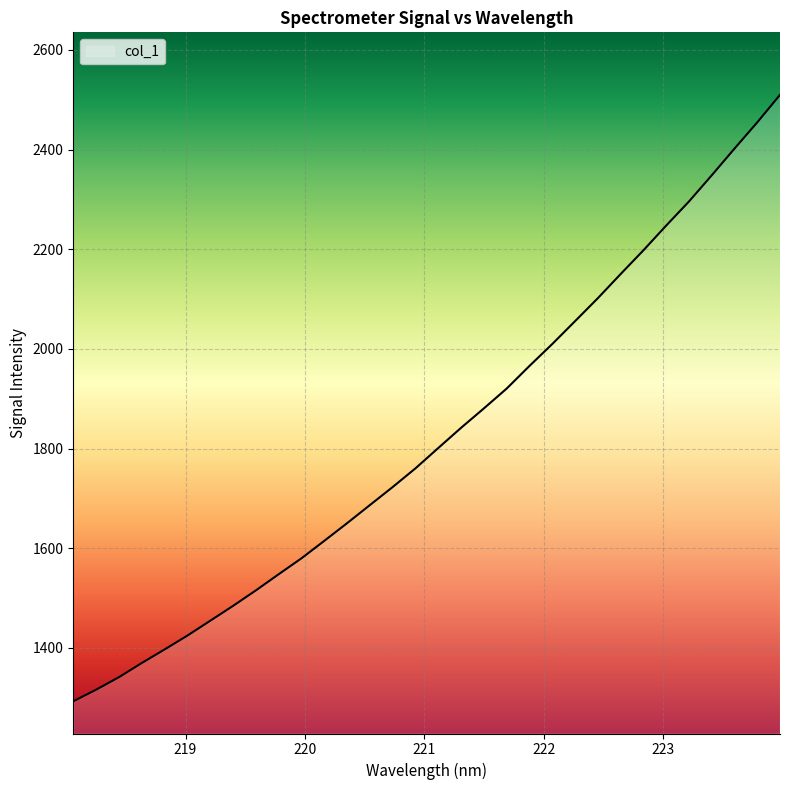

What is the greatest value displayed?

2510.0